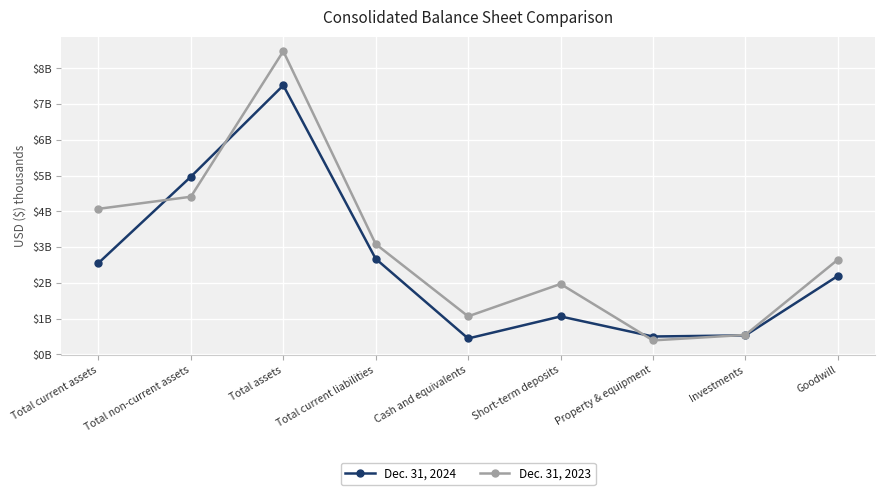

Where is the first local maximum for Dec. 31, 2024?

Total assets